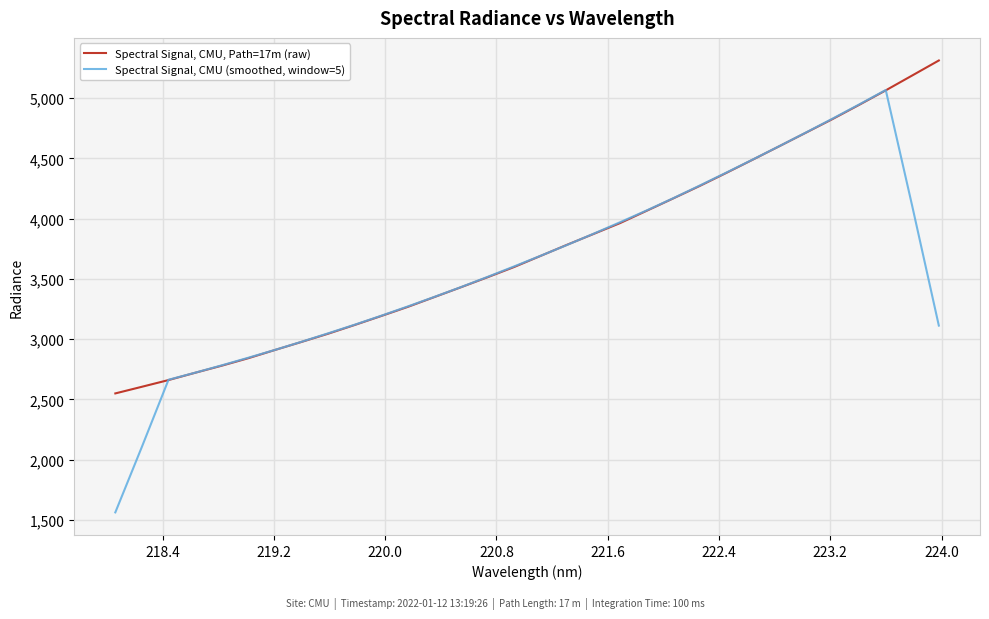

What is the highest value of the Spectral Signal, CMU, Path=17m (raw) series?

5312.0